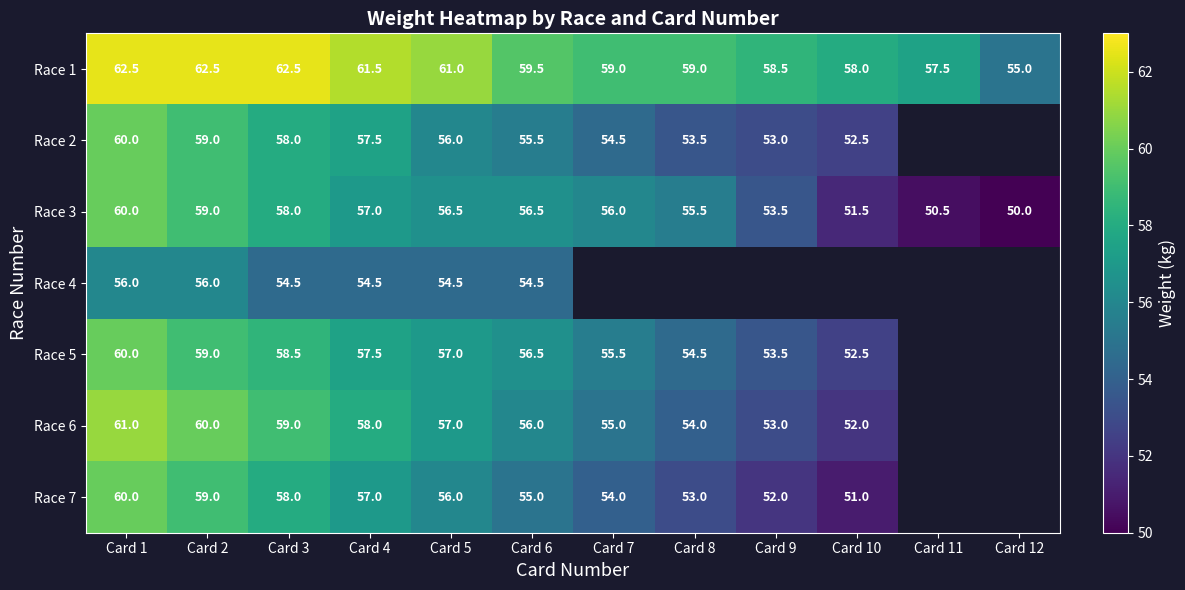

True or false: Race 5 has a value of 56.5 at Card 6.

True